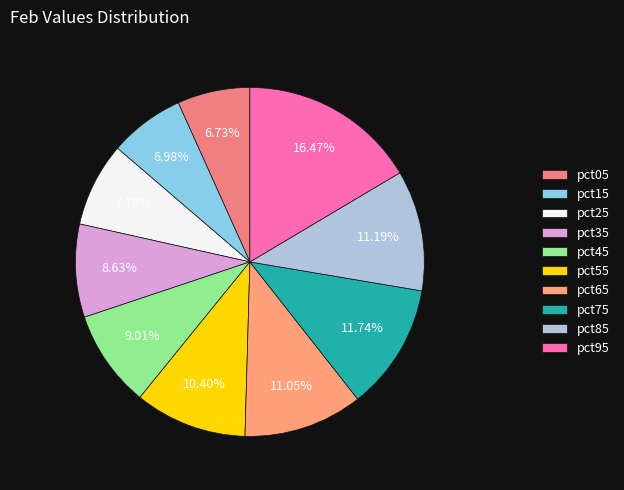

Rank the categories by value from highest to lowest.

pct95, pct75, pct85, pct65, pct55, pct45, pct35, pct25, pct15, pct05